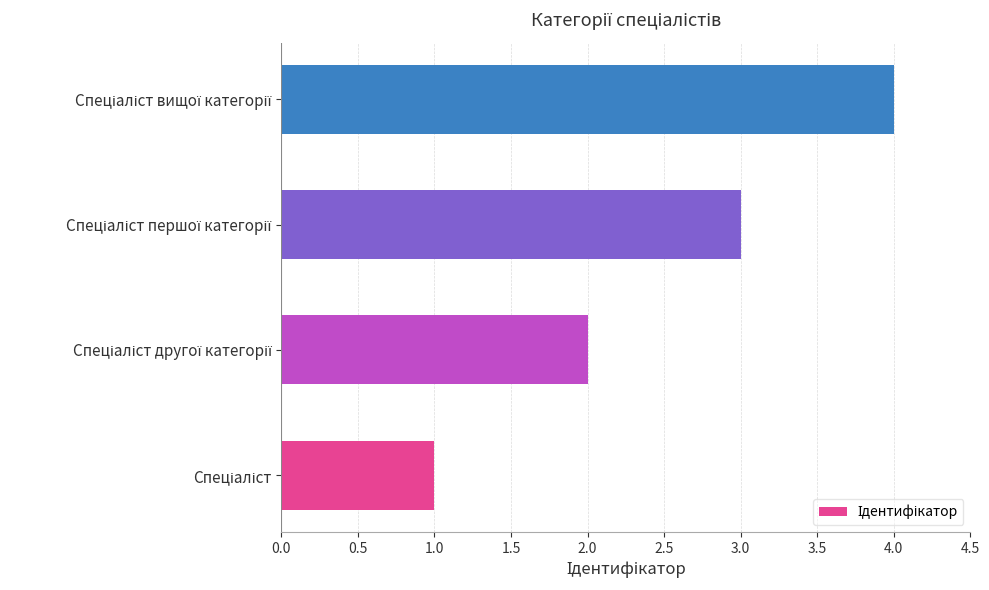

What is the greatest value displayed?

4